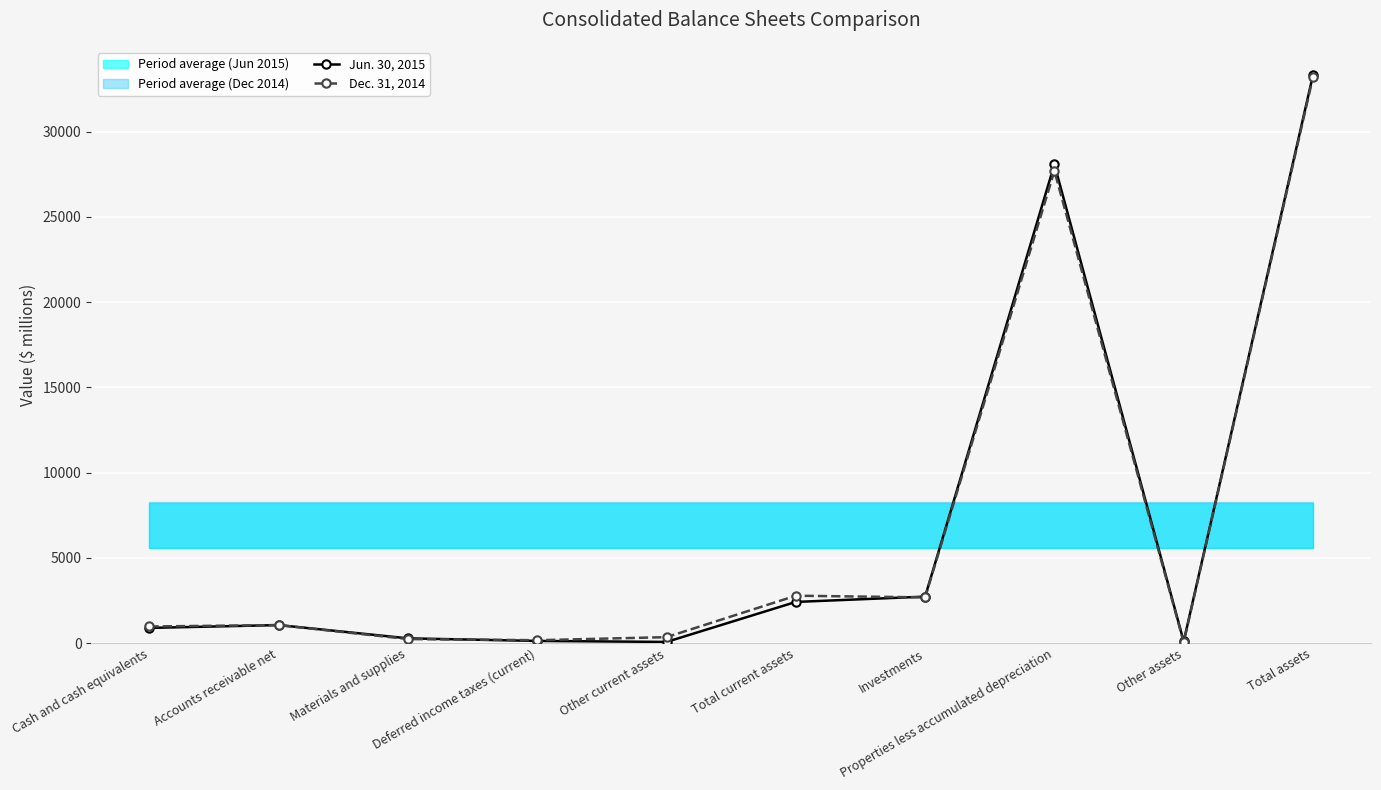

True or false: Jun. 30, 2015 has a value of 67 at Other current assets.

True